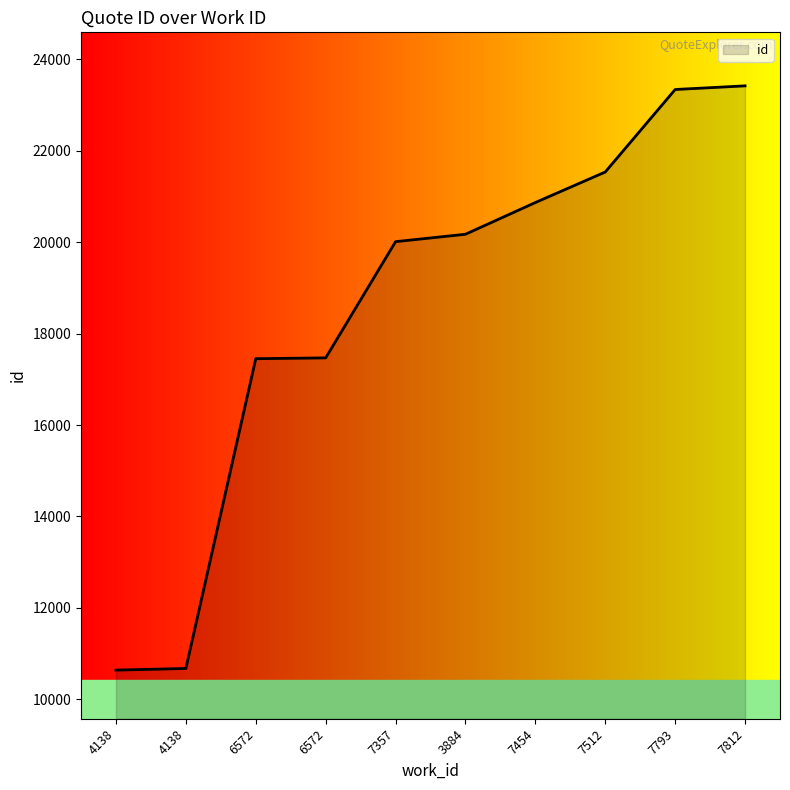

What is the sum of the values at 3884 and 7812?

43595